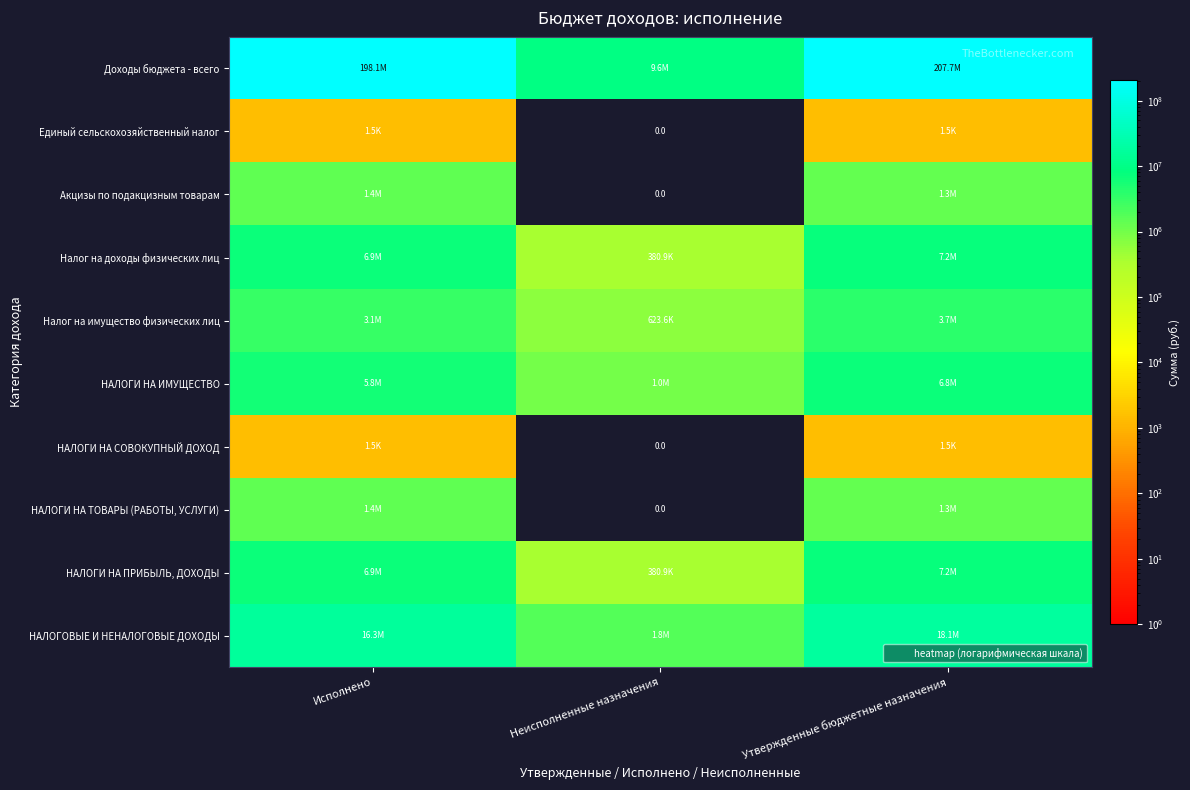

At how many categories does at least one series exceed 84578950?

2